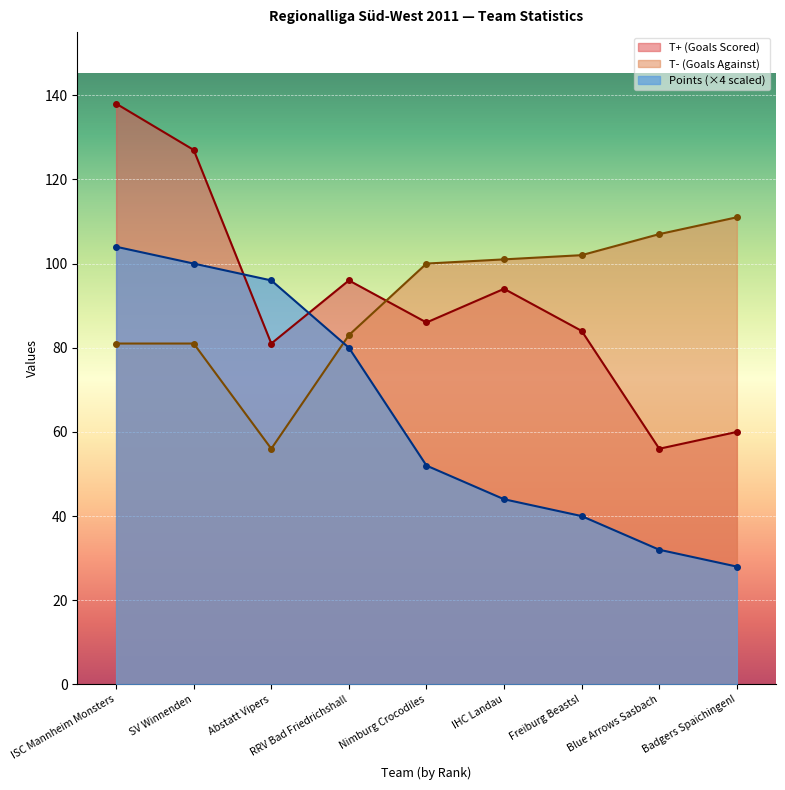

Which series ends up on top after the final intersection of T+ (Goals Scored) and Points (×4 scaled)?

T+ (Goals Scored)